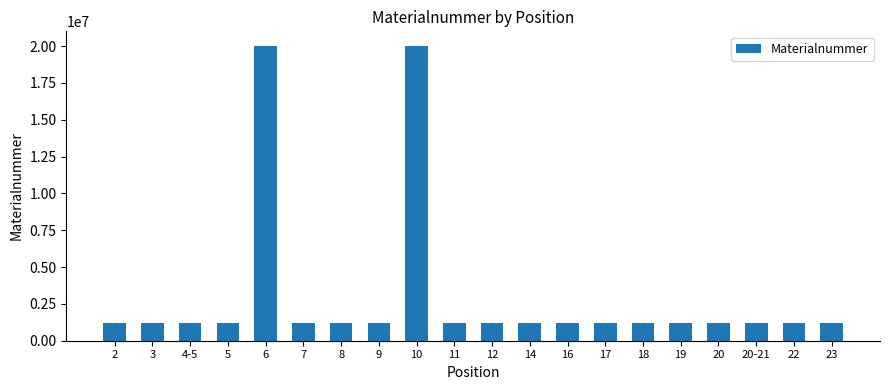

Are the bars grouped side by side (vs. stacked)?

No